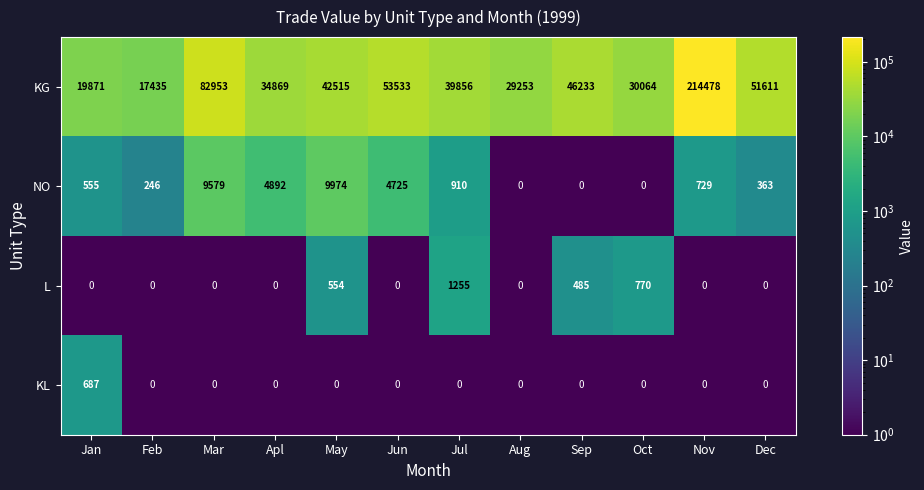

At which label is NO closest to 4987?

Apl